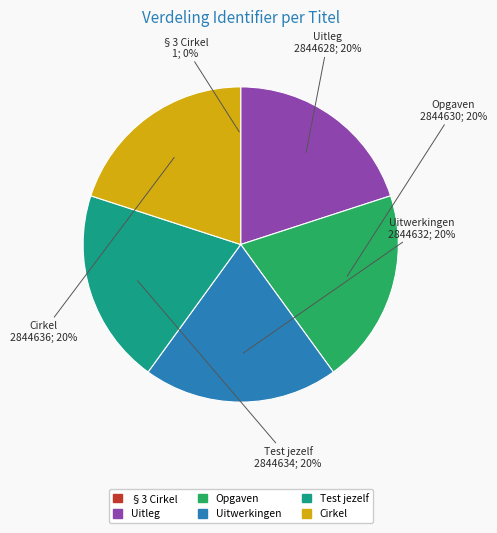

True or false: Uitwerkingen accounts for 20% of the total.

True